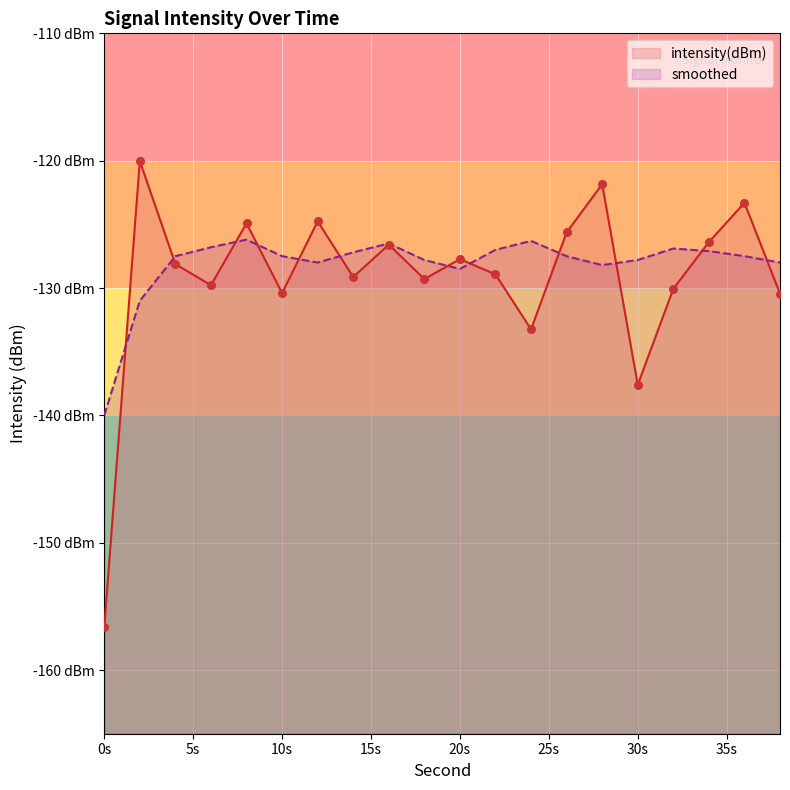

Which series contains the highest Y value?

intensity(dBm)